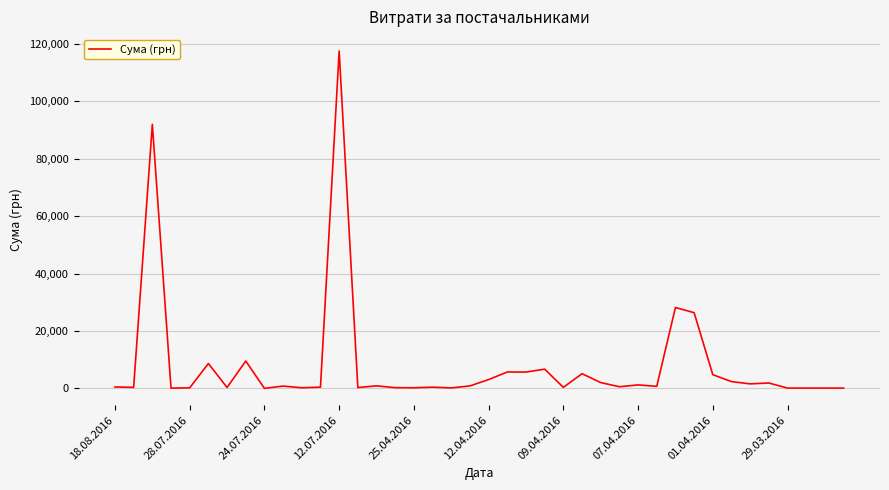

What is the greatest value displayed?

117568.8